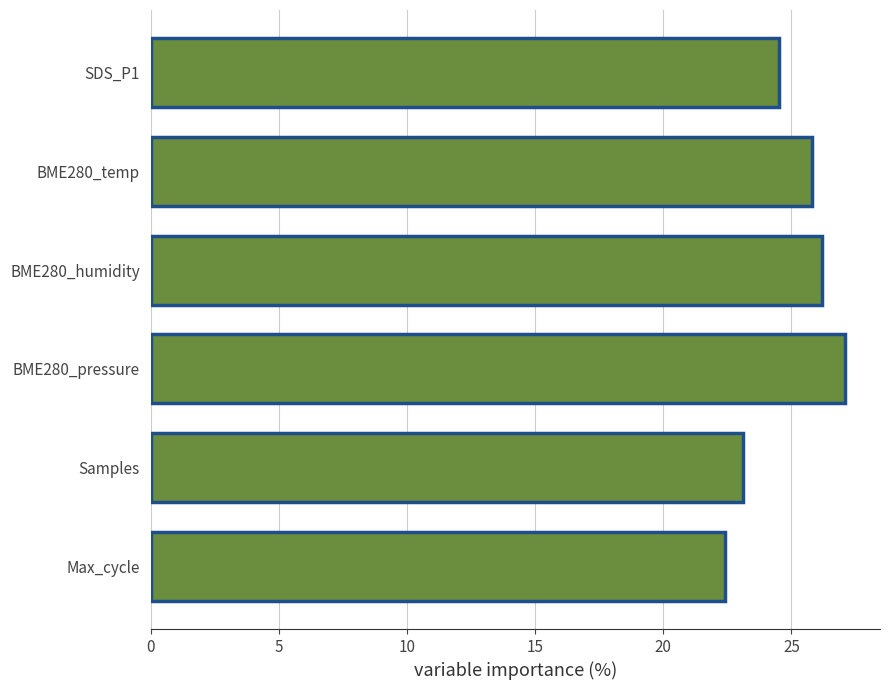

What is the ratio of the value at Max_cycle to the value at BME280_temp?

0.9